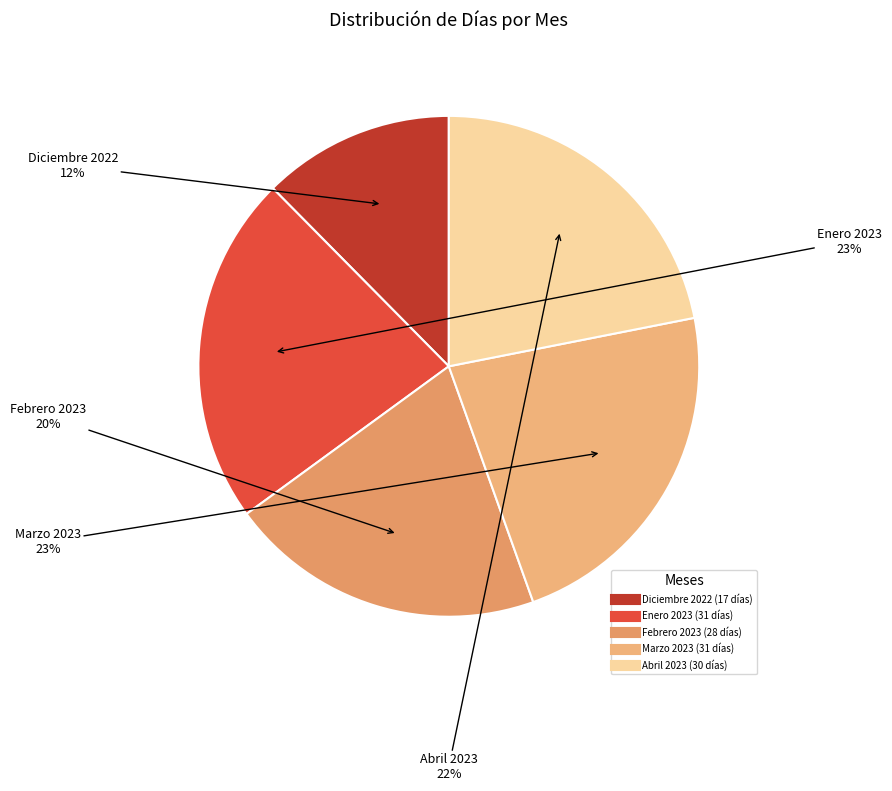

What is the smallest slice in the pie chart?

Diciembre 2022